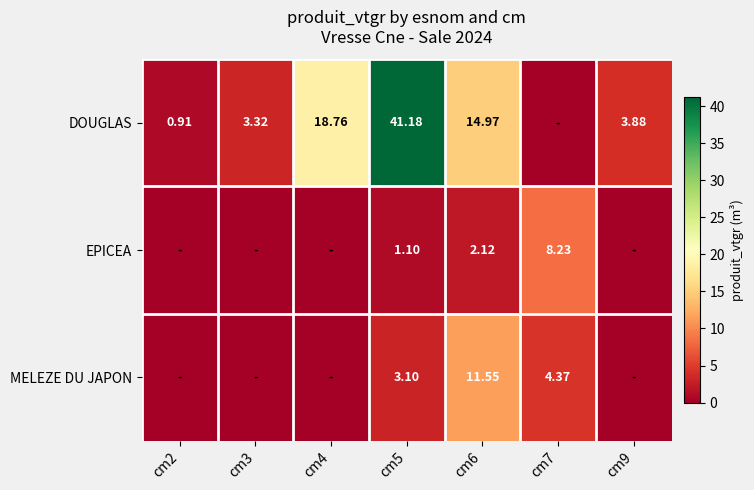

Which label corresponds to the smallest value in the chart?

cm7